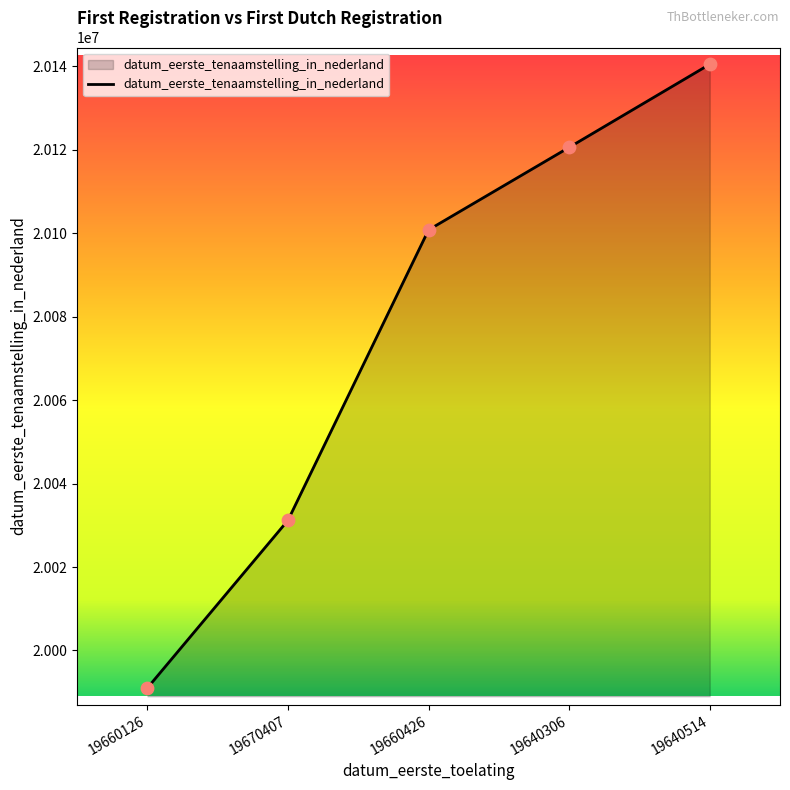

Which has a higher value, 19670407 or 19640306?

19640306